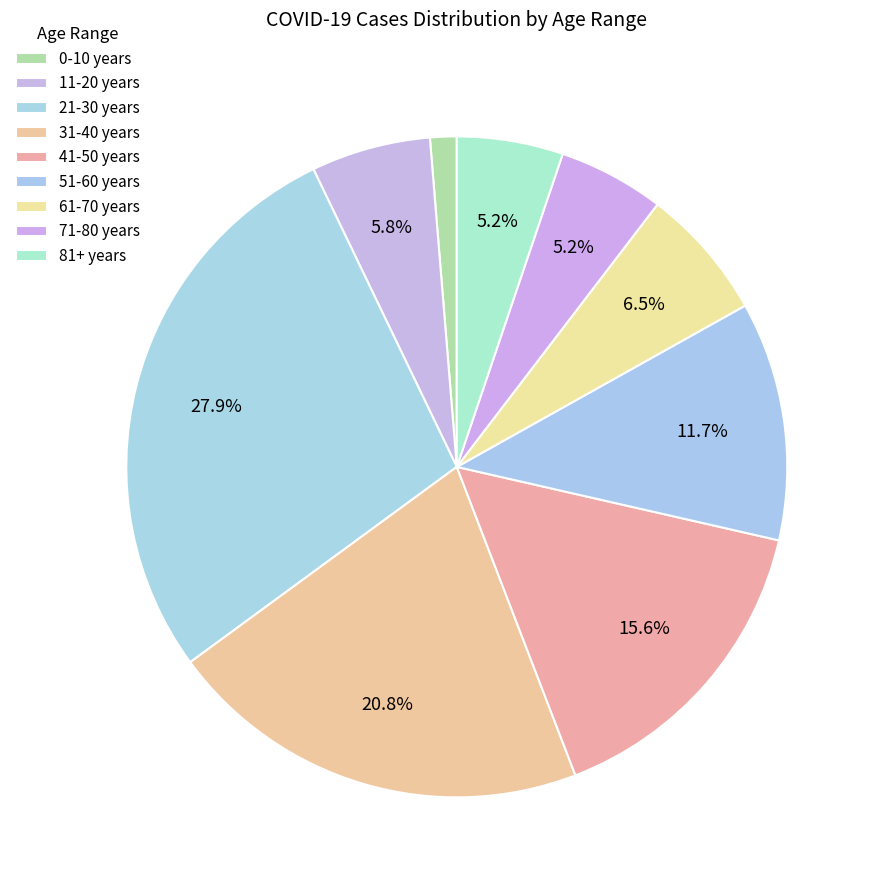

To the nearest percent, what is the difference between the 21-30 years and 51-60 years slice percentages?

16%